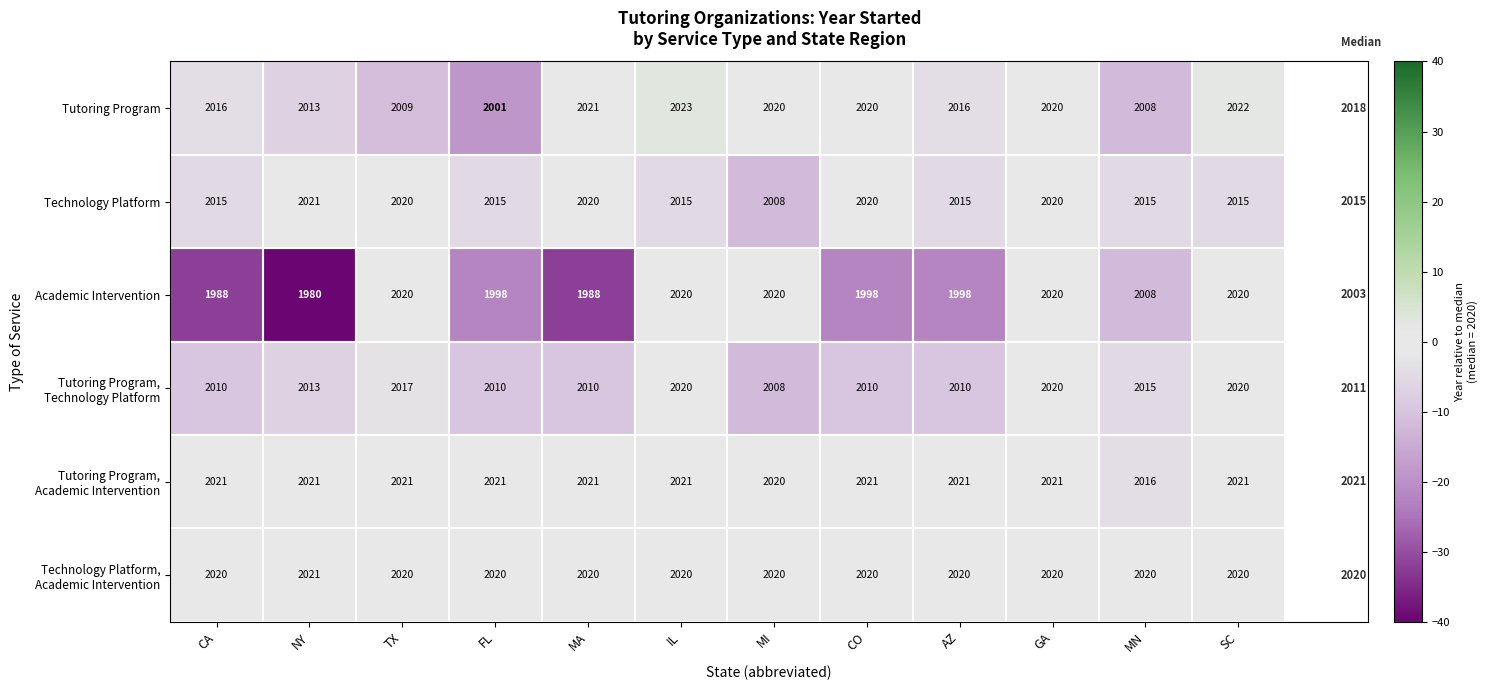

Is it true that Tutoring Program equals 3305 at CO?

False